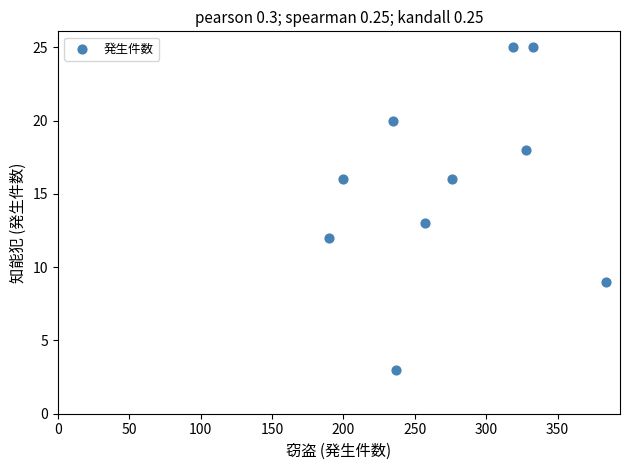

What Y value in the scatter plot is closest to 14?

13